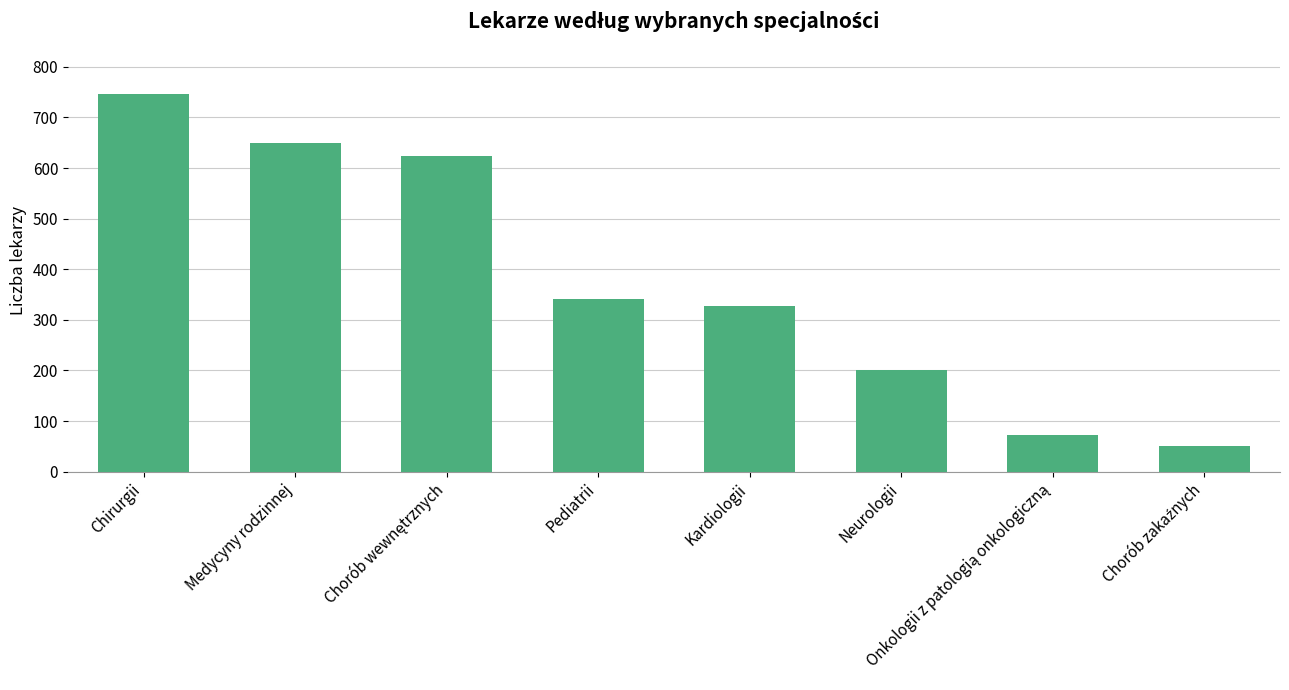

Approximately how many times larger is the value at Pediatrii compared to Neurologii?

1.7